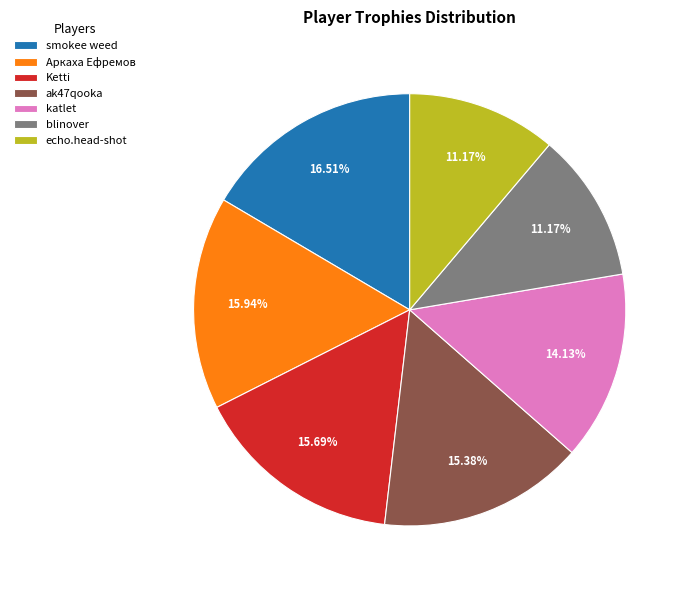

To the nearest percent, what is the average slice percentage?

14%